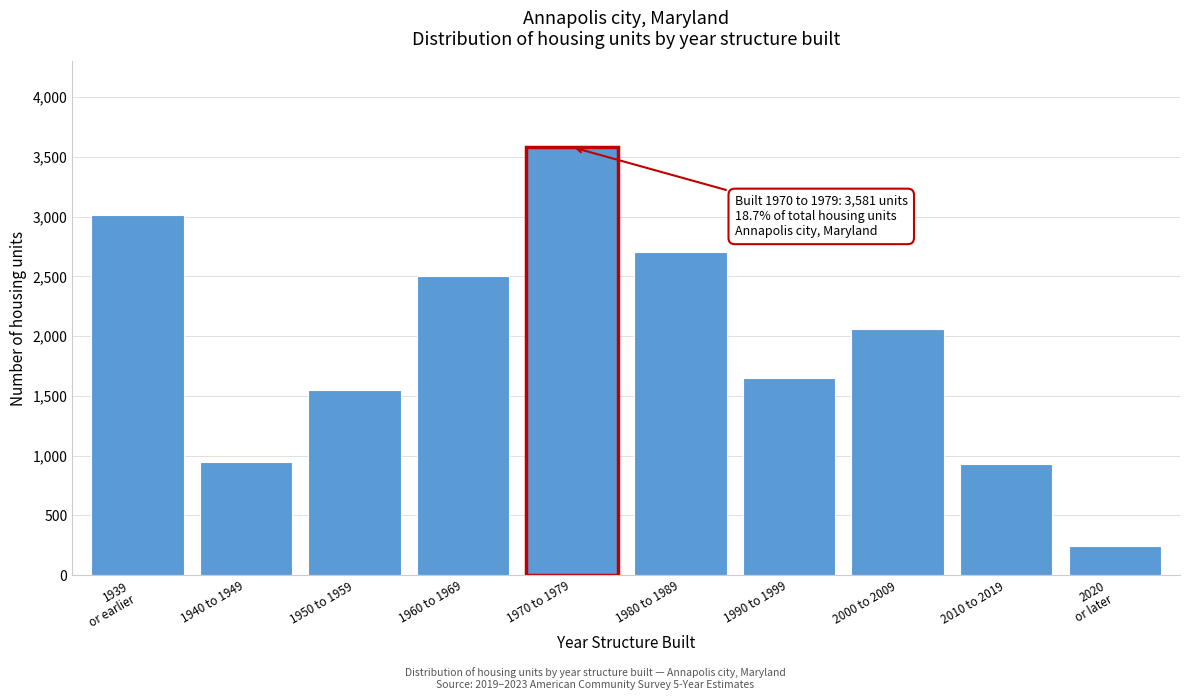

True or false: the data shows 934 at 2010 to 2019.

True